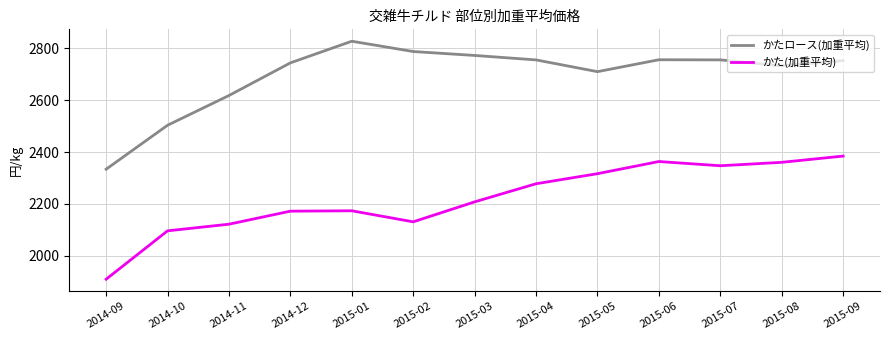

The かたロース(加重平均) series shows 2756.0 at 2015-06. True or false?

True